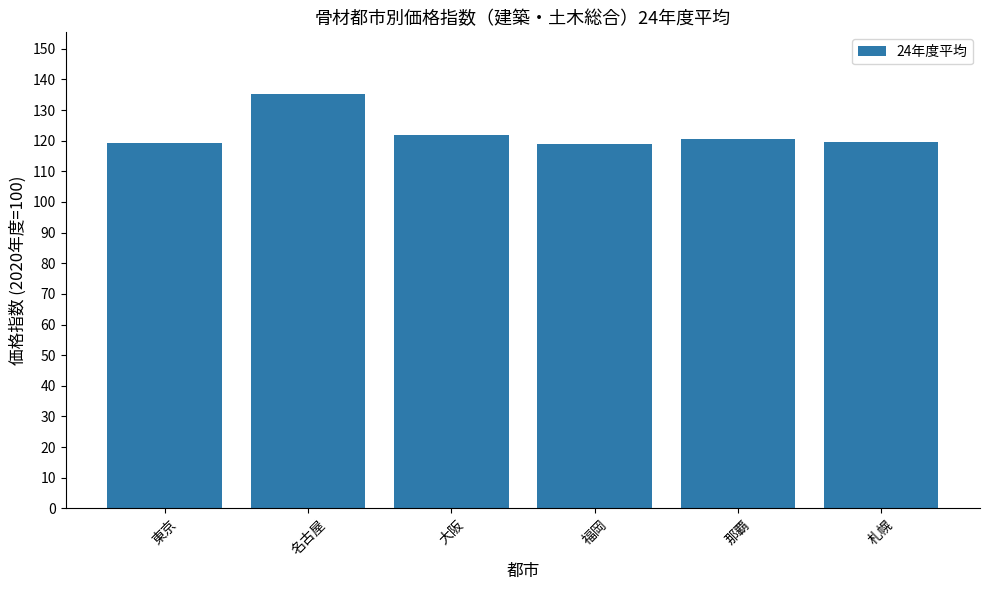

How many bars are there in total?

6